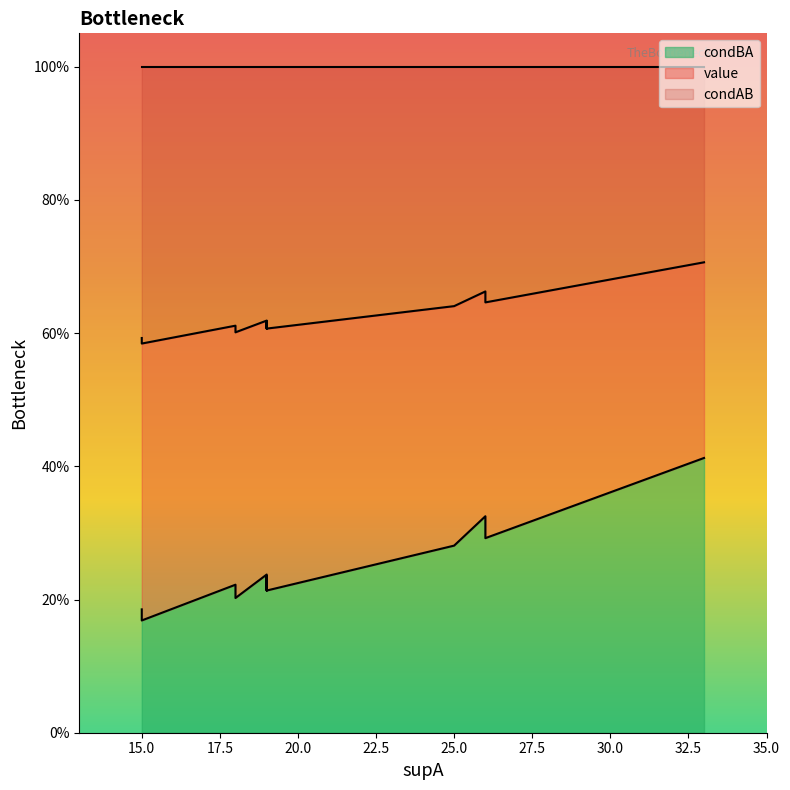

What are all the series names shown in the legend?

value, condBA, condAB